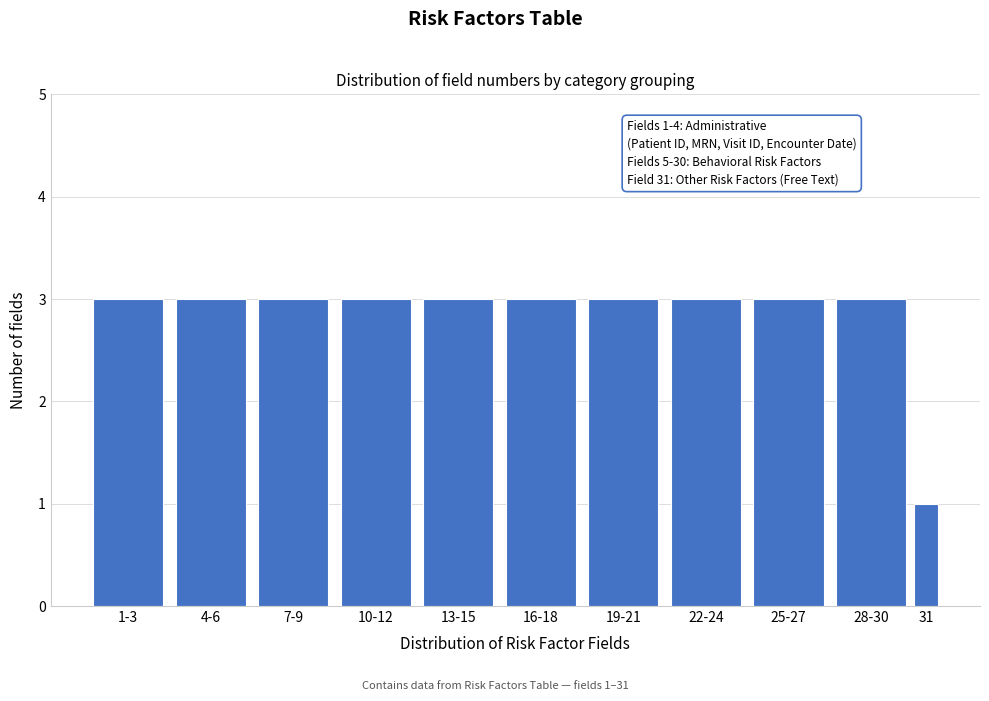

Reading left to right, what are all the values shown in this chart?

1-3=3	4-6=3	7-9=3	10-12=3	13-15=3	16-18=3	19-21=3	22-24=3	25-27=3	28-30=3	31=1